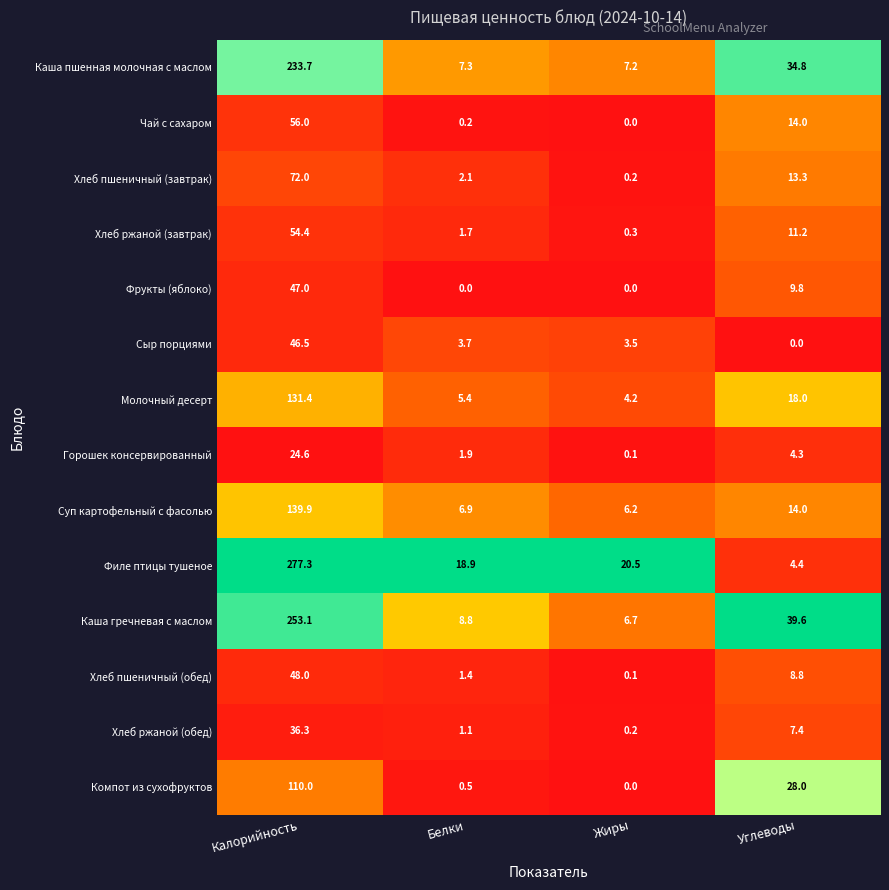

Which series has the largest range (max minus min)?

Филе птицы тушеное